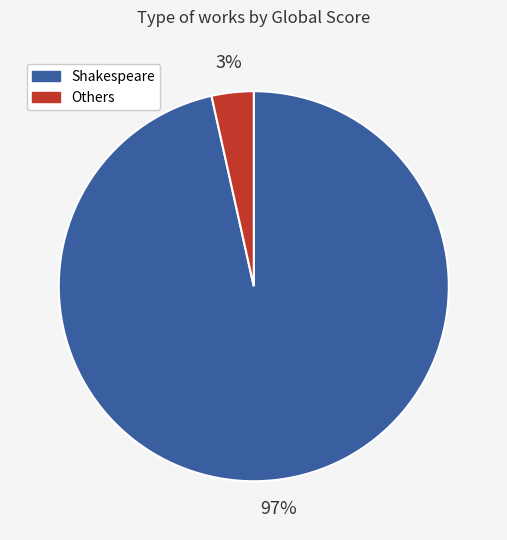

Is the sum of Shakespeare and Others greater than half?

Yes